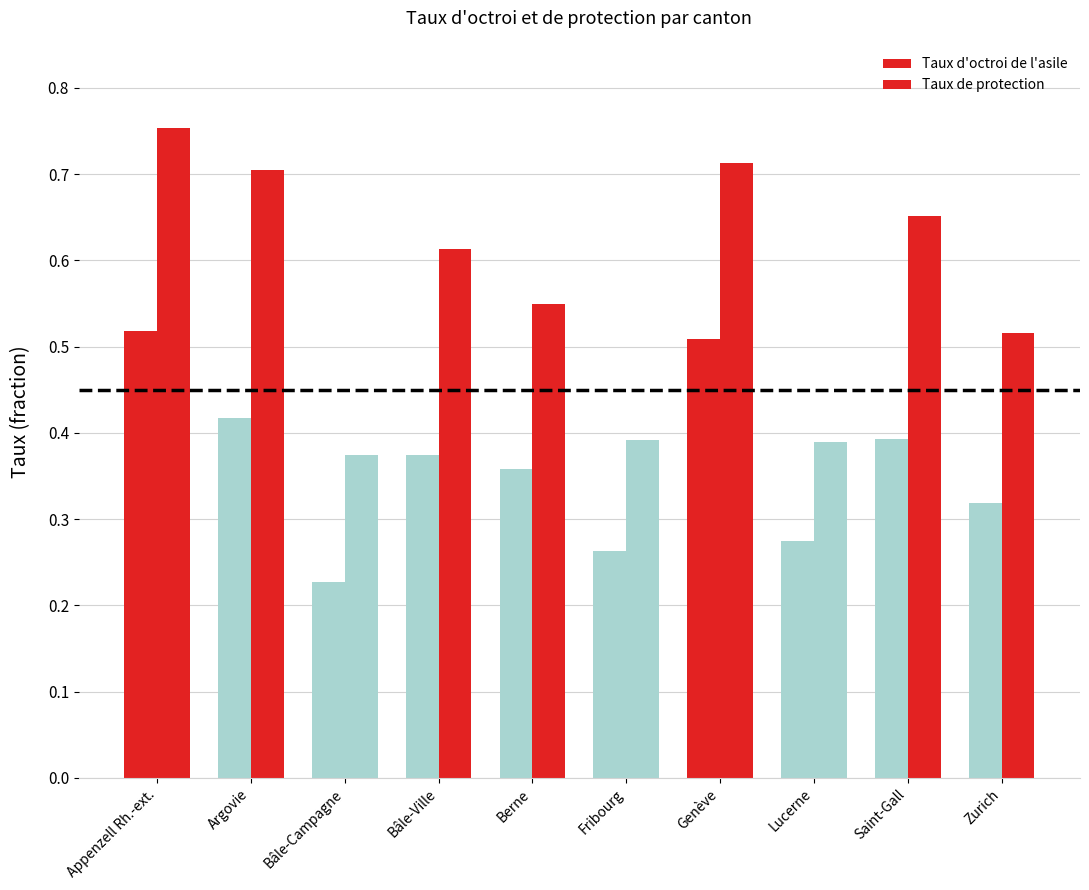

At which category is the sum across all series the highest?

Appenzell Rh.-ext.